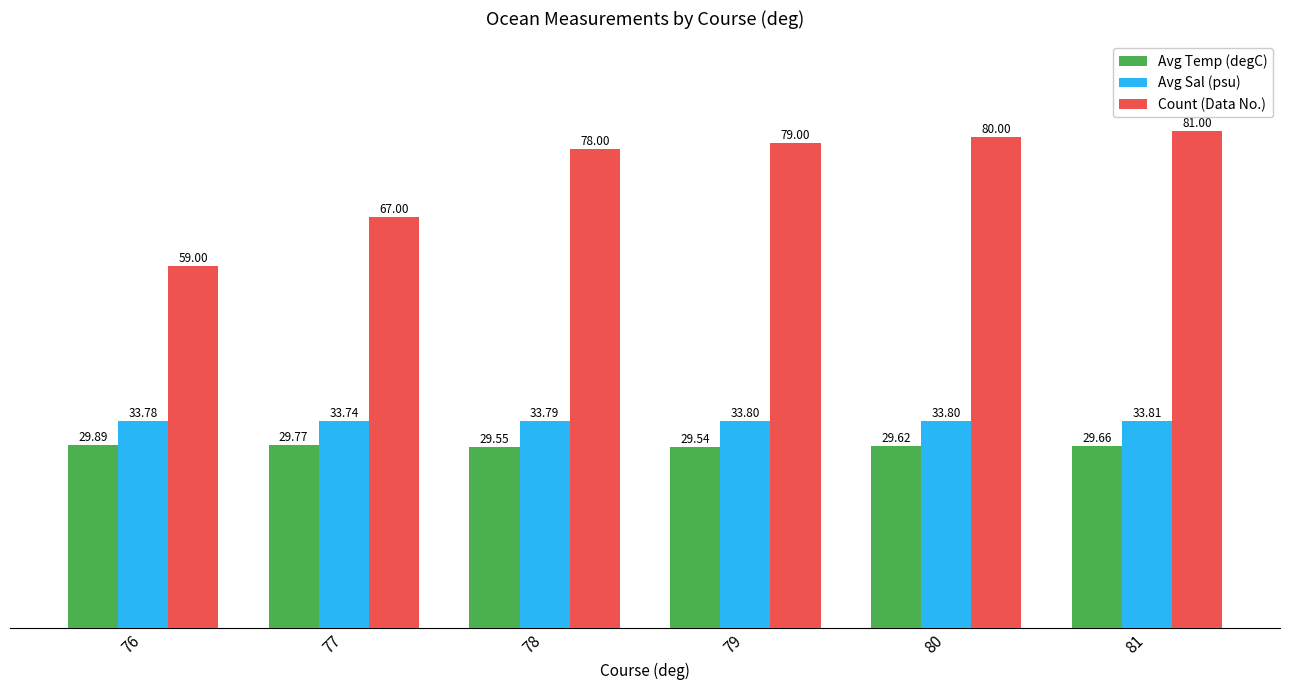

Which label corresponds to the smallest value in the chart?

79